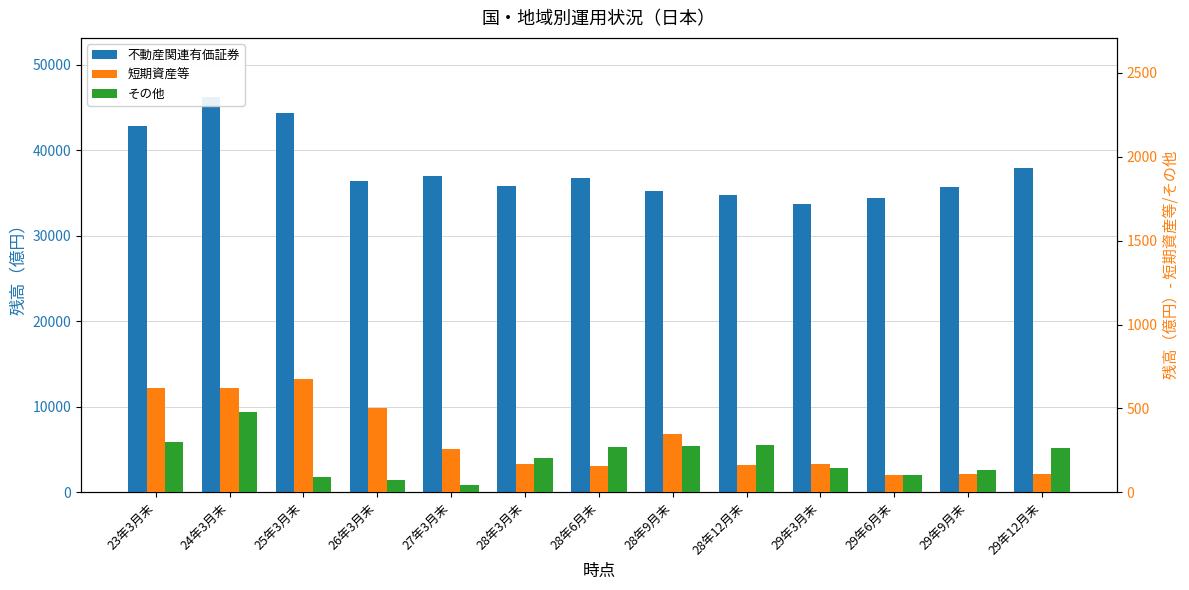

At which category is the sum across all series the highest?

24年3月末